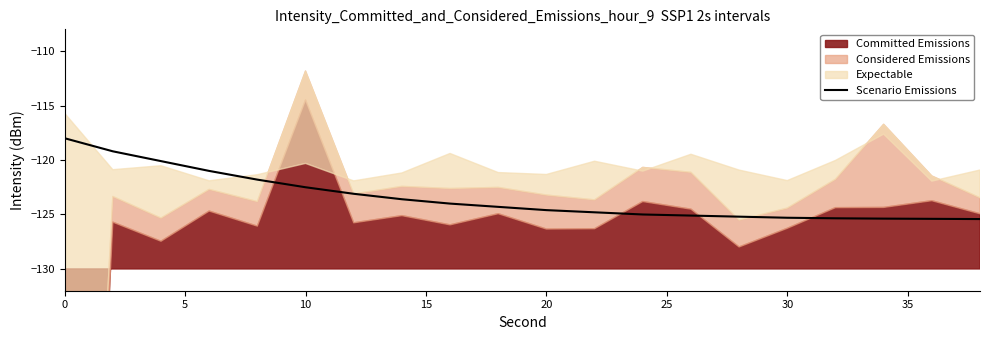

What is the minimum value for Scenario Emissions?

-125.4